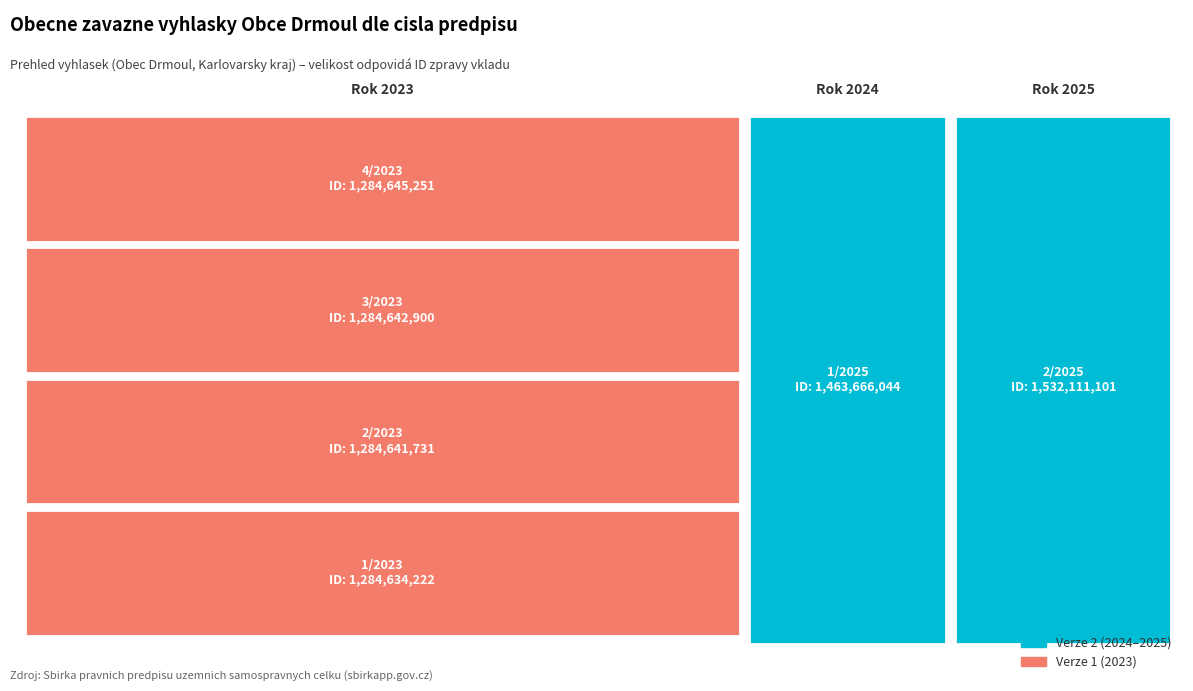

Reading left to right, what are all the values shown in this chart?

ID zpravy prvotniho vkladu: 2/2025=1532111101	1/2025=1463666044	4/2023=1284645251	3/2023=1284642900	2/2023=1284641731	1/2023=1284634222
Verze: 2/2025=2	1/2025=2	4/2023=1	3/2023=1	2/2023=1	1/2023=1